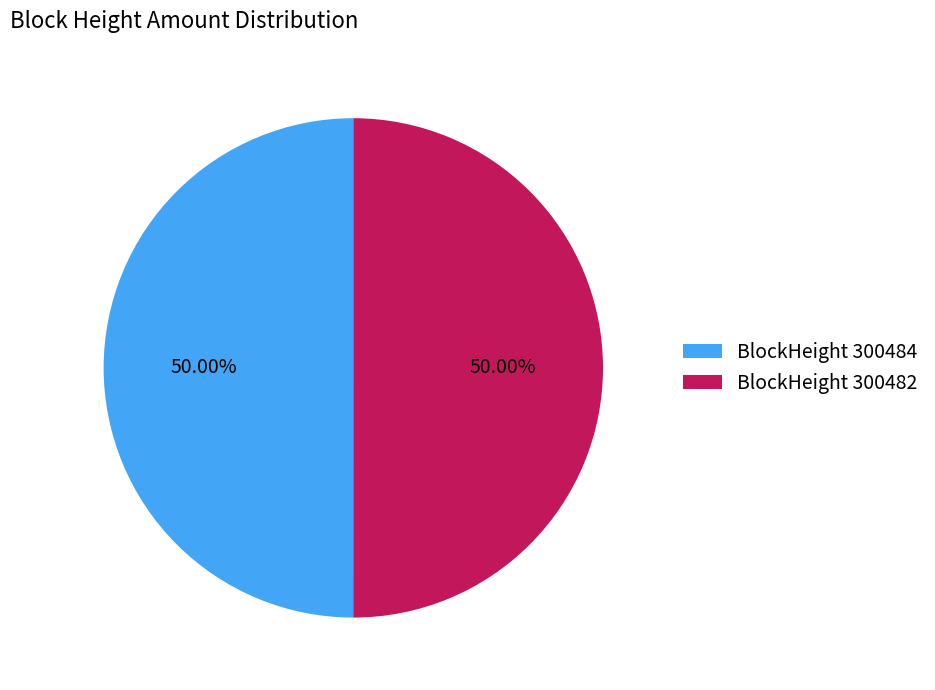

Do BlockHeight 300482 and BlockHeight 300484 together represent more than half of the pie?

Yes